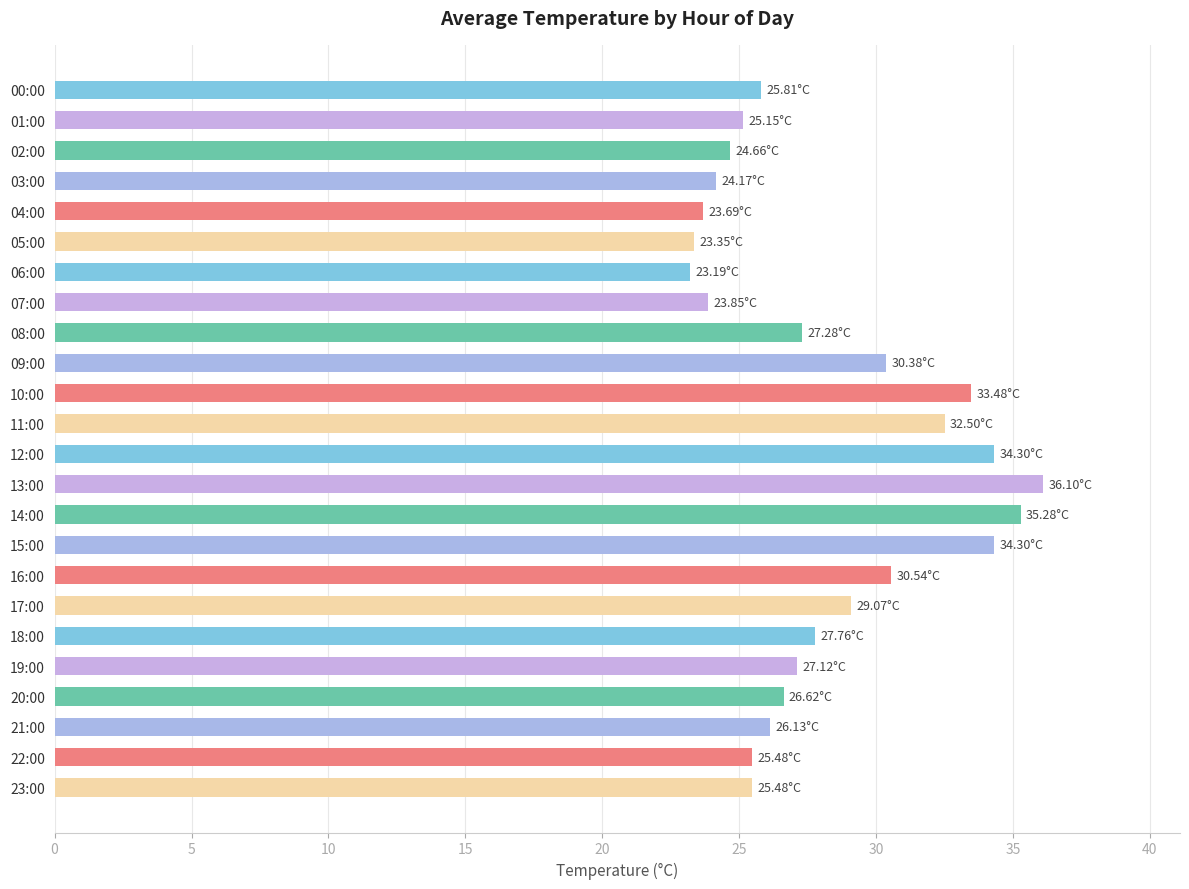

At which label is the value closest to 29?

17:00